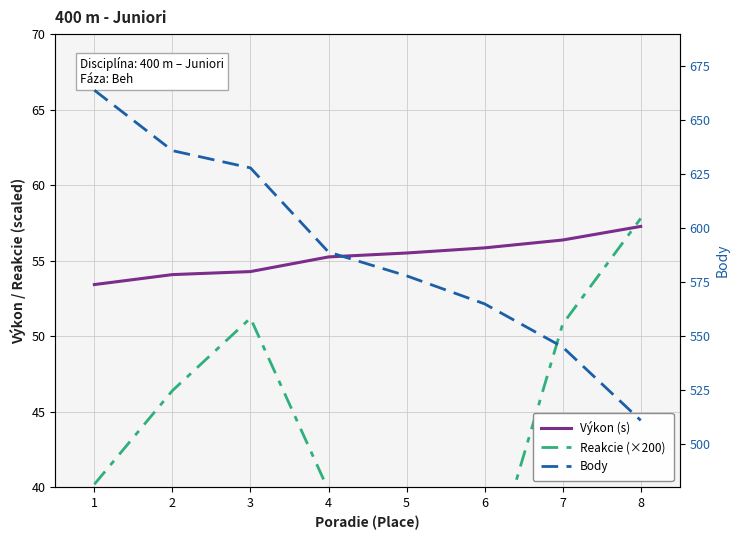

What is the approximate value of Reakcie (×200) at 3?

51.2